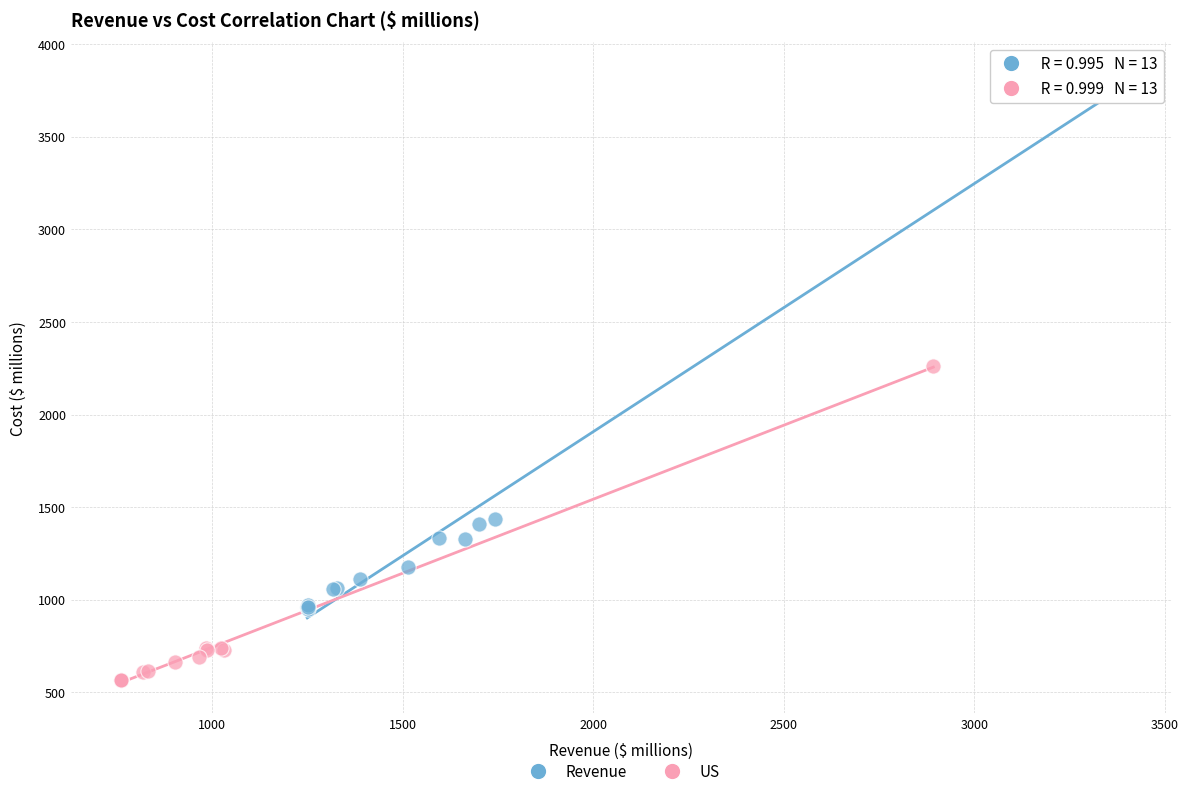

Which series reaches the minimum Y coordinate?

US